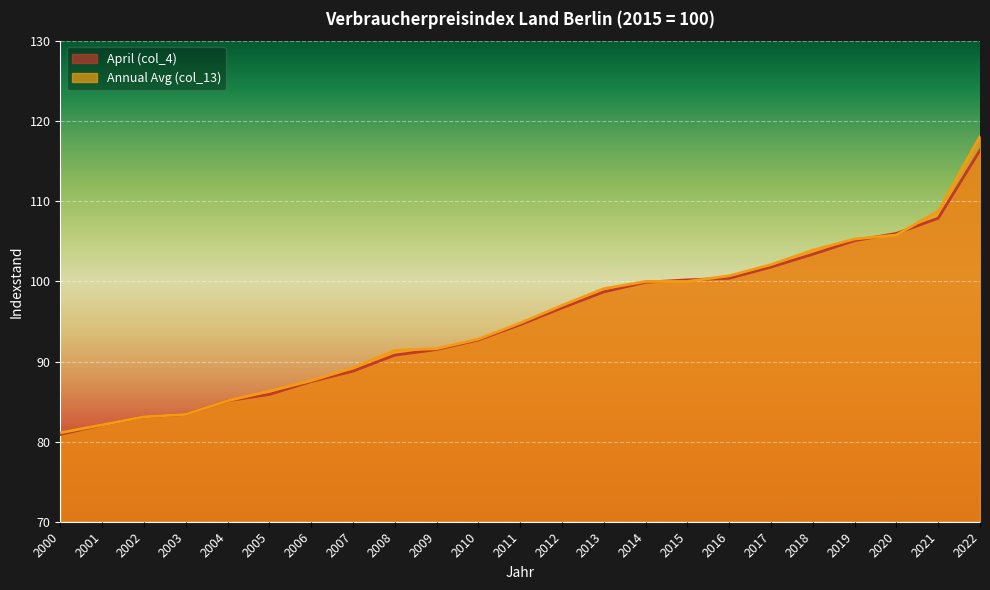

Reading left to right, extract all data points from this chart.

April (col_4): 80.9	82.1	83.1	83.4	85.1	85.9	87.5	88.8	90.8	91.5	92.7	94.6	96.7	98.7	99.9	100.2	100.4	101.8	103.4	105.1	106.0	107.9	116.4
Annual Avg (col_13): 81.1	82.1	83.1	83.4	85.1	86.3	87.6	89.2	91.4	91.6	92.8	94.8	97.0	99.1	100.0	100.0	100.7	102.1	103.9	105.3	105.8	108.8	118.1